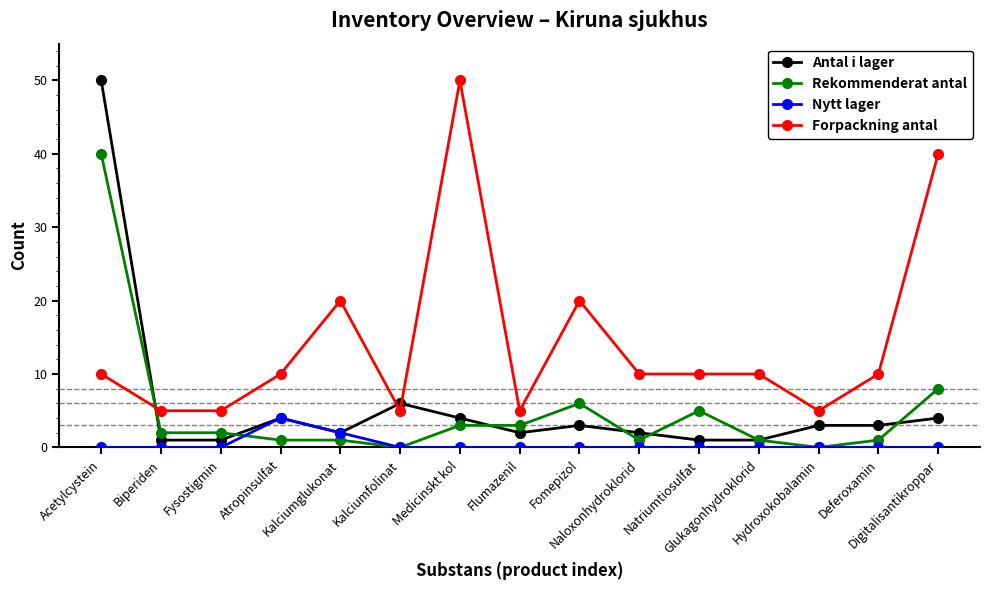

Reading left to right, what are all the values shown in this chart?

Antal i lager: 50	1	1	4	2	6	4	2	3	2	1	1	3	3	4
Rekommenderat antal: 40	2	2	1	1	0	3	3	6	1	5	1	0	1	8
Nytt lager: 0	0	0	4	2	0	0	0	0	0	0	0	0	0	0
Forpackning antal: 10	5	5	10	20	5	50	5	20	10	10	10	5	10	40